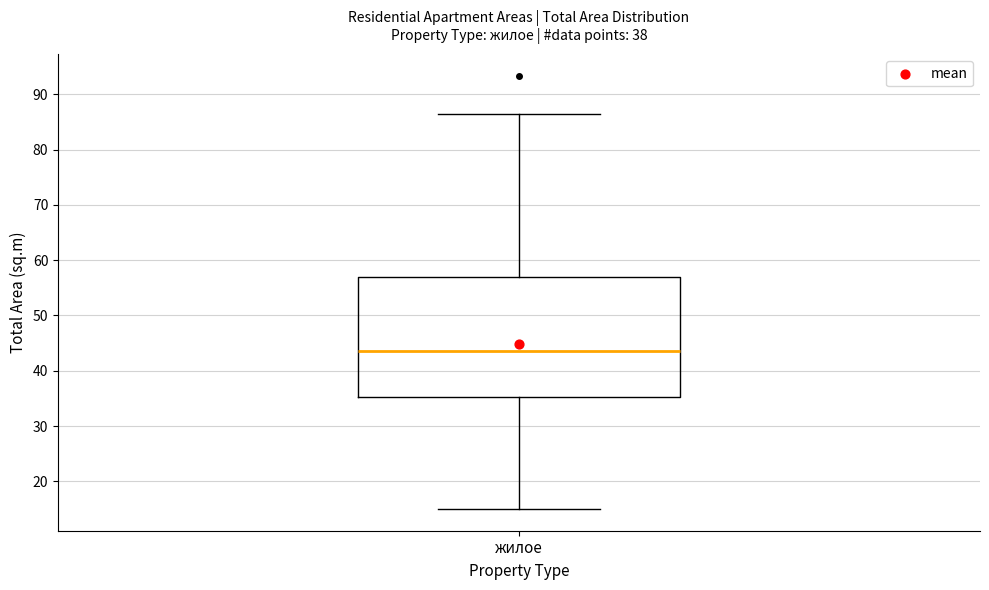

Transcribe this box plot: give where the median line is, the range the box spans, and where the two whiskers end, as read against the y-axis. The values are not printed on the chart, so give them approximately, as read against the axis.

median 44, box 35 to 57, whiskers 15 to 86